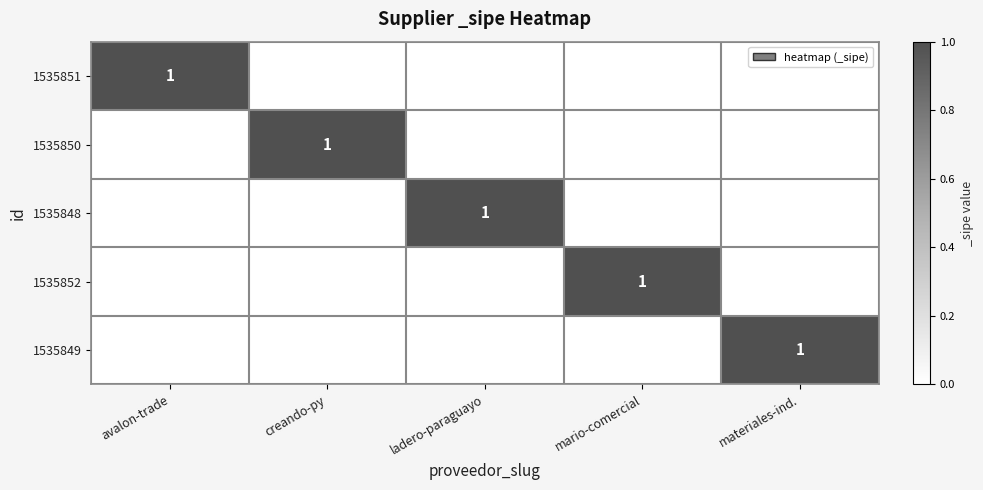

How many categories are shown in the chart?

5